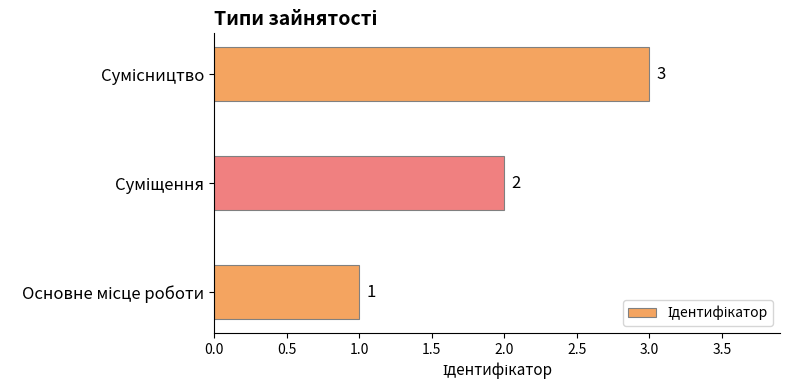

What is the smallest value displayed?

1